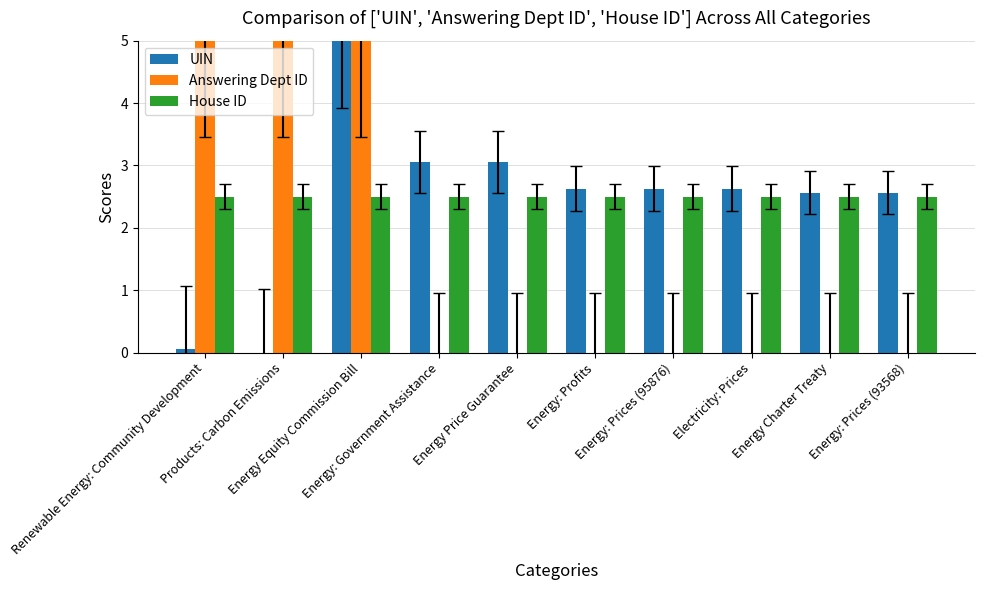

What is the maximum value for House ID?

2.5